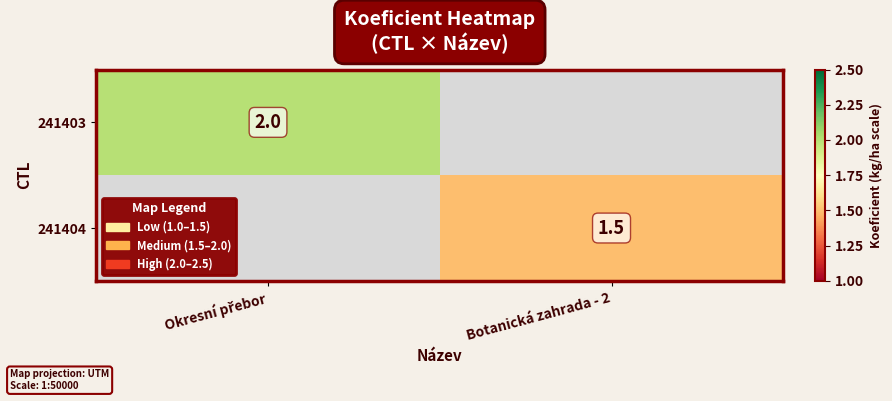

Is it true that 241404 equals 1.5 at Botanická zahrada - 2?

True